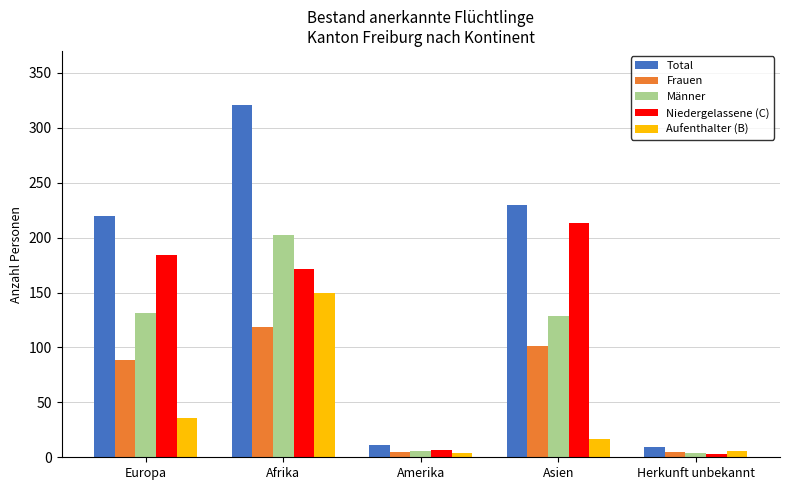

Between Europa and Afrika, which series saw the biggest shift?

Aufenthalter (B)